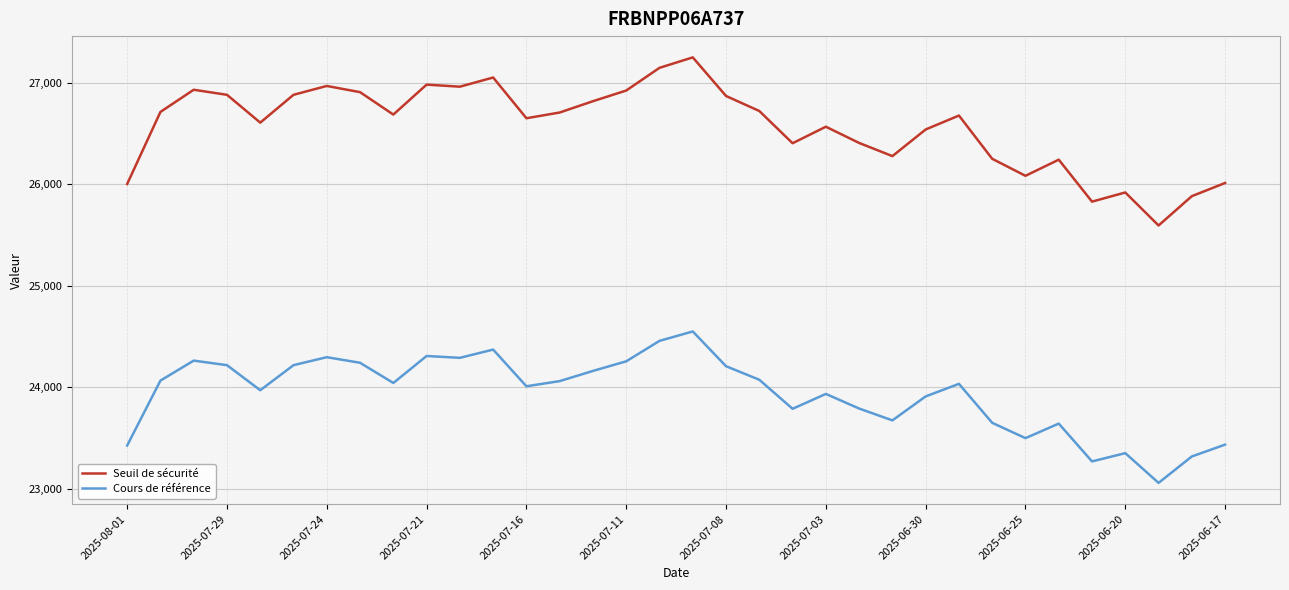

What is the maximum value shown in the chart?

27250.0